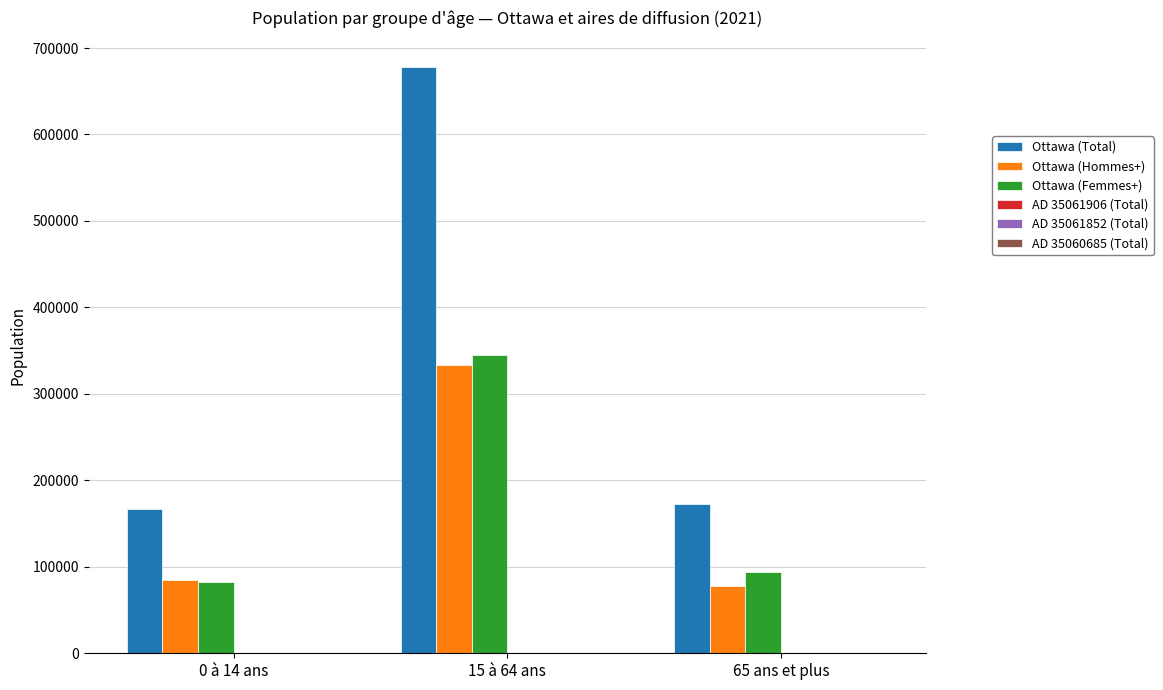

What is the sum of all Ottawa (Total) values?

1017445